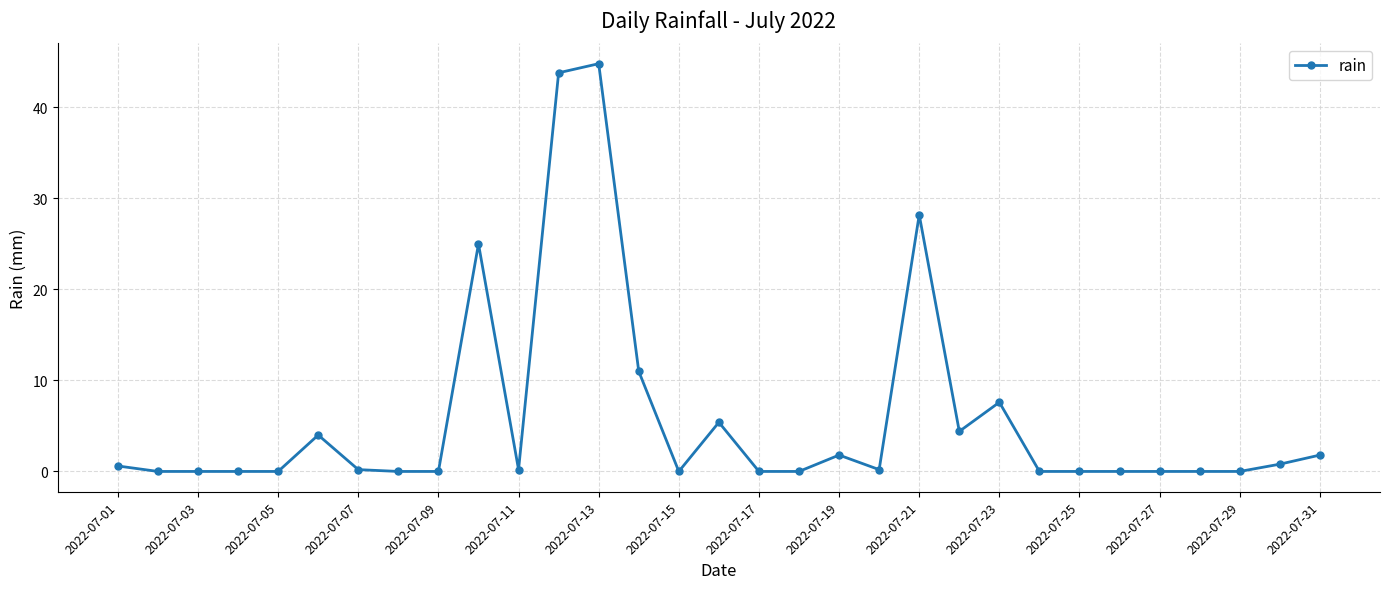

What is the greatest value displayed?

44.8